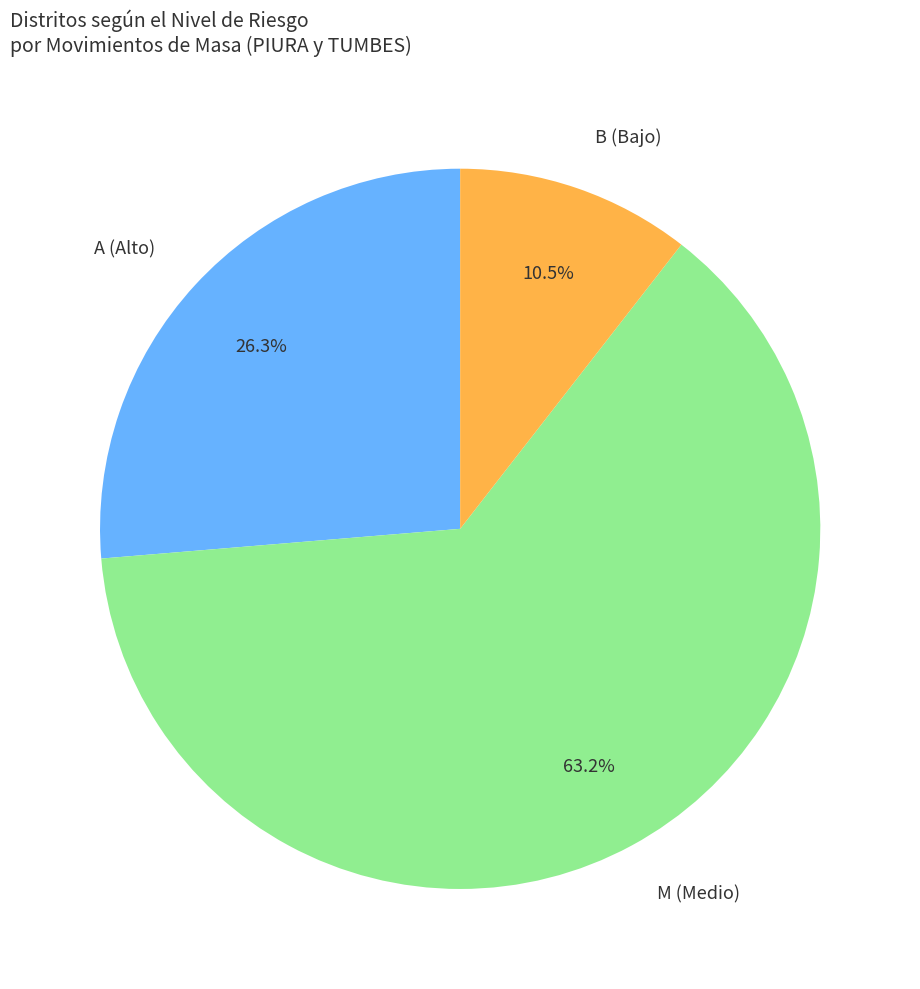

Is the sum of M (Medio) and B (Bajo) greater than half?

Yes